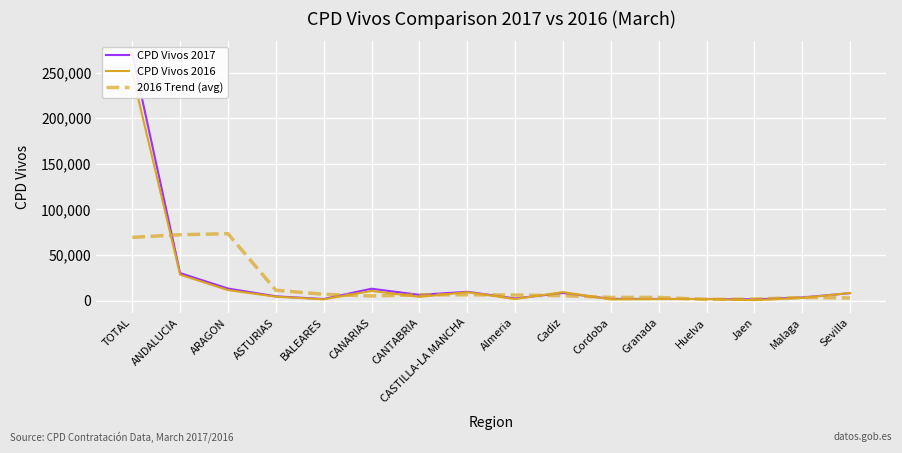

The CPD Vivos 2016 series shows 14098.5 at CANARIAS. True or false?

False